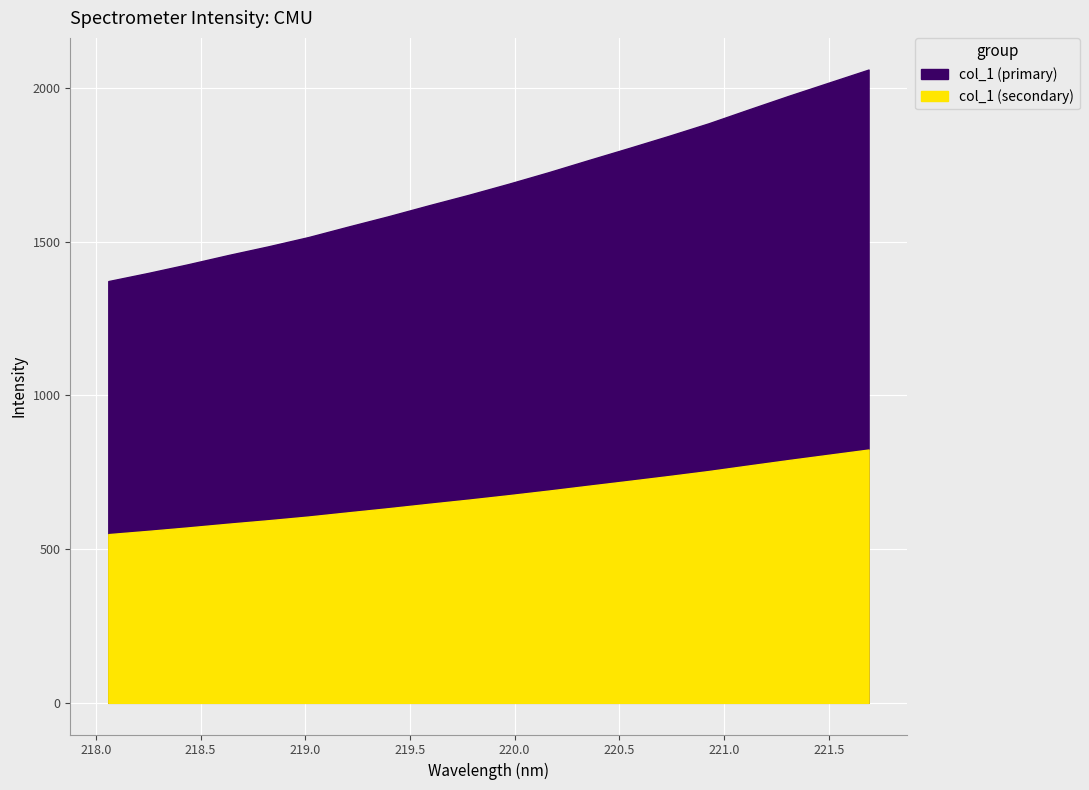

Reading left to right, list all the values displayed in this chart.

218.0596=1371.9	218.2508=1398.5	218.442=1426.9	218.6332=1456.8	218.8244=1485.0	219.0156=1515.2	219.2067=1549.4	219.3979=1582.9	219.589=1618.2	219.7801=1652.5	219.9712=1688.5	220.1623=1726.1	220.3533=1765.6	220.5444=1804.5	220.7354=1844.1	220.9264=1885.2	221.1174=1930.2	221.3083=1974.5	221.4993=2017.3	221.6902=2060.0